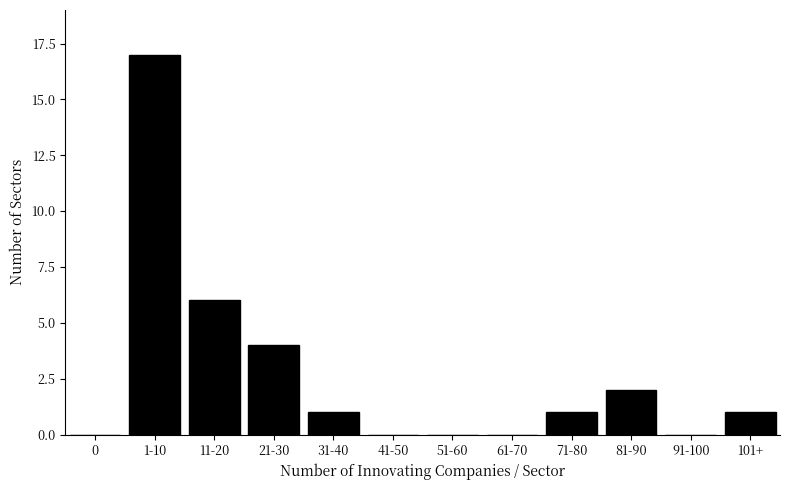

Reading left to right, what are all the values shown in this chart?

0=0	1-10=17	11-20=6	21-30=4	31-40=1	41-50=0	51-60=0	61-70=0	71-80=1	81-90=2	91-100=0	101+=1